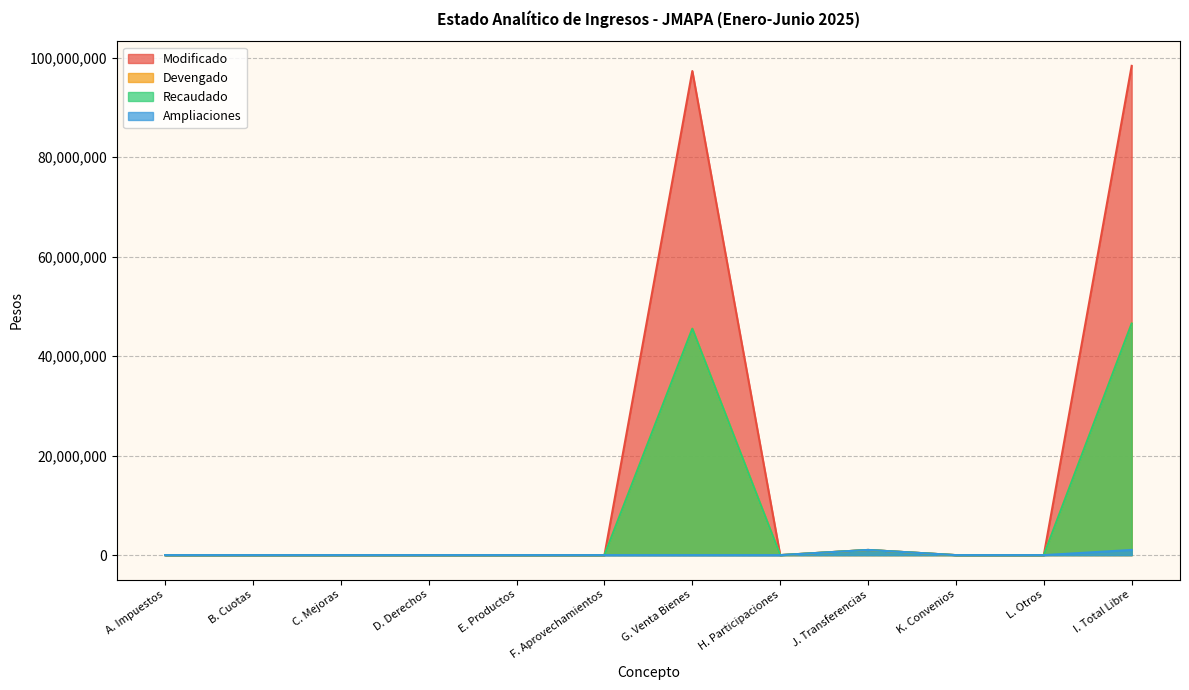

At which label is Recaudado closest to 23277558?

J. Transferencias